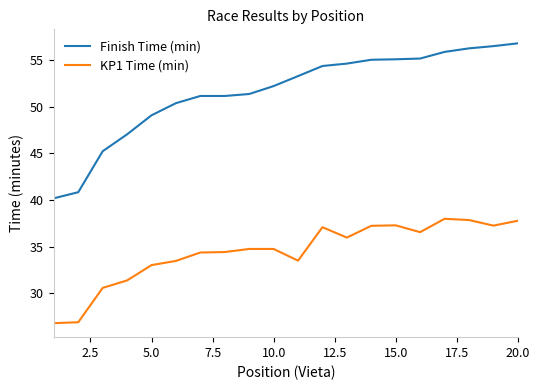

What is the greatest value displayed?

56.8